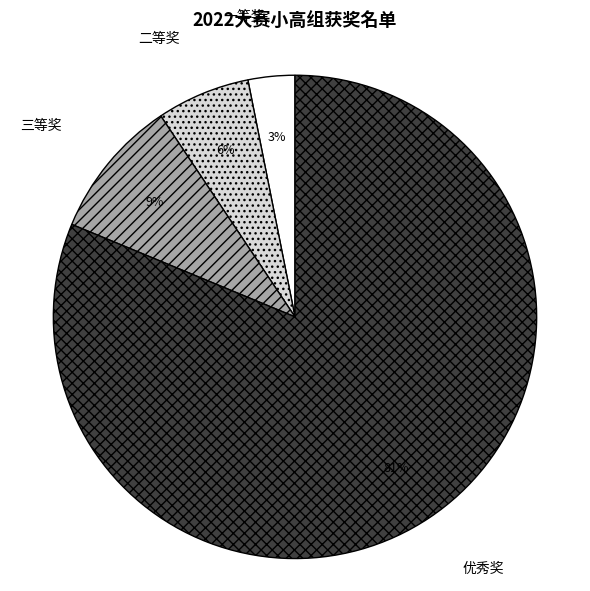

Which category accounts for the majority?

优秀奖